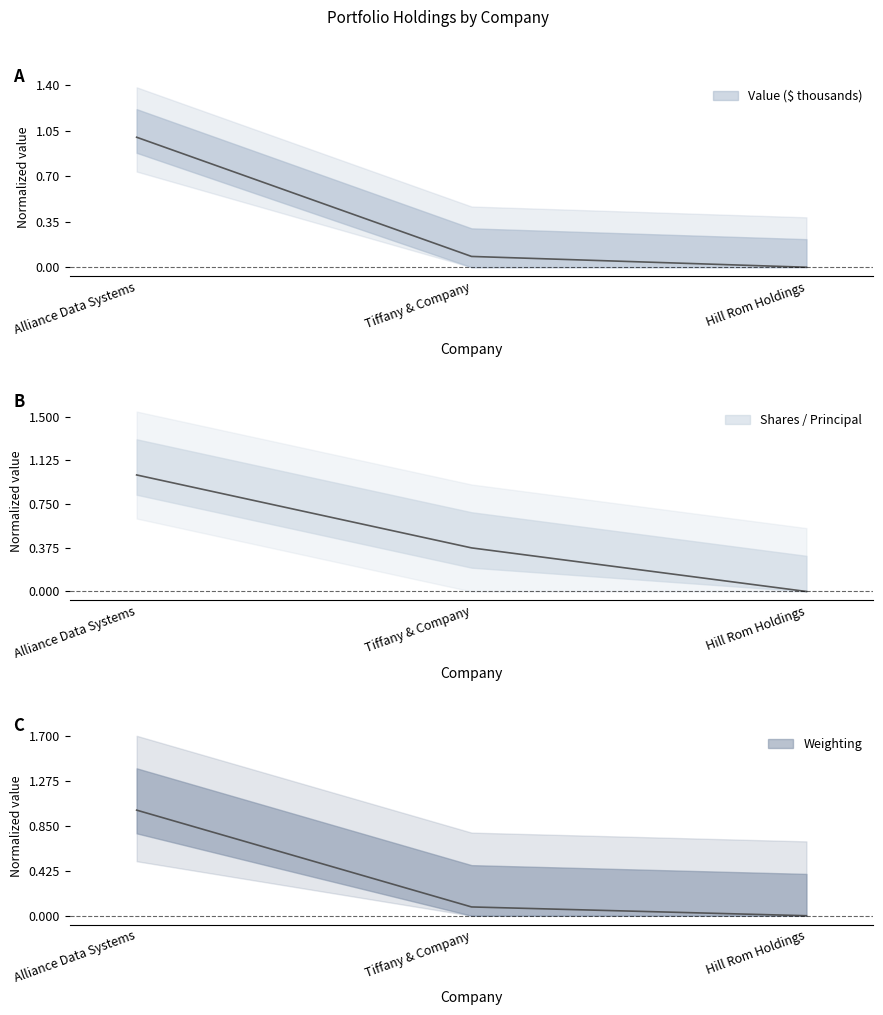

What is the sum of the Weighting values at Alliance Data Systems and Hill Rom Holdings?

1.0